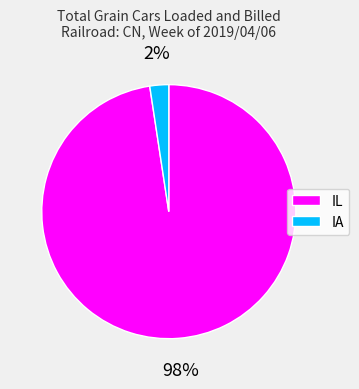

Combined, do IL and IA account for over 50%?

Yes